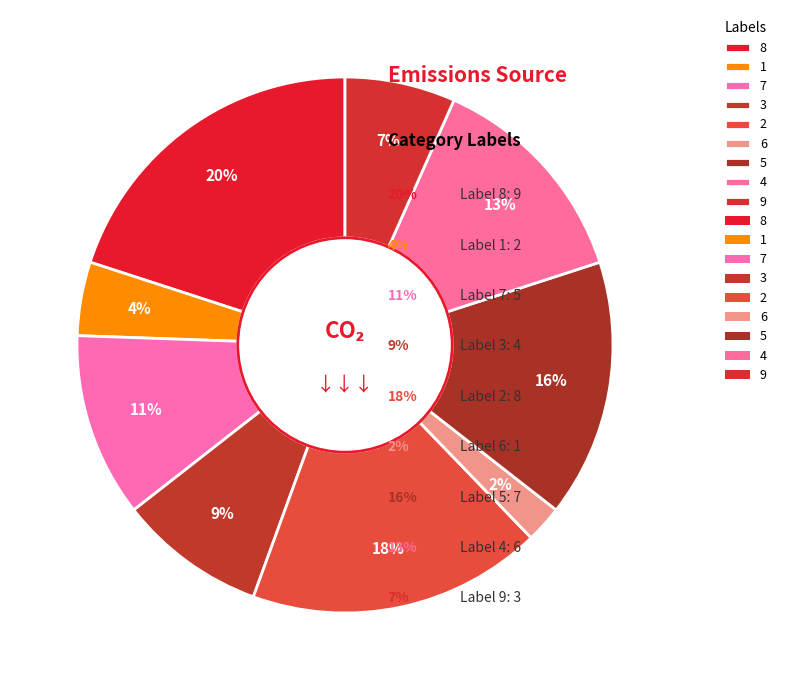

How many slices are in this pie chart?

9